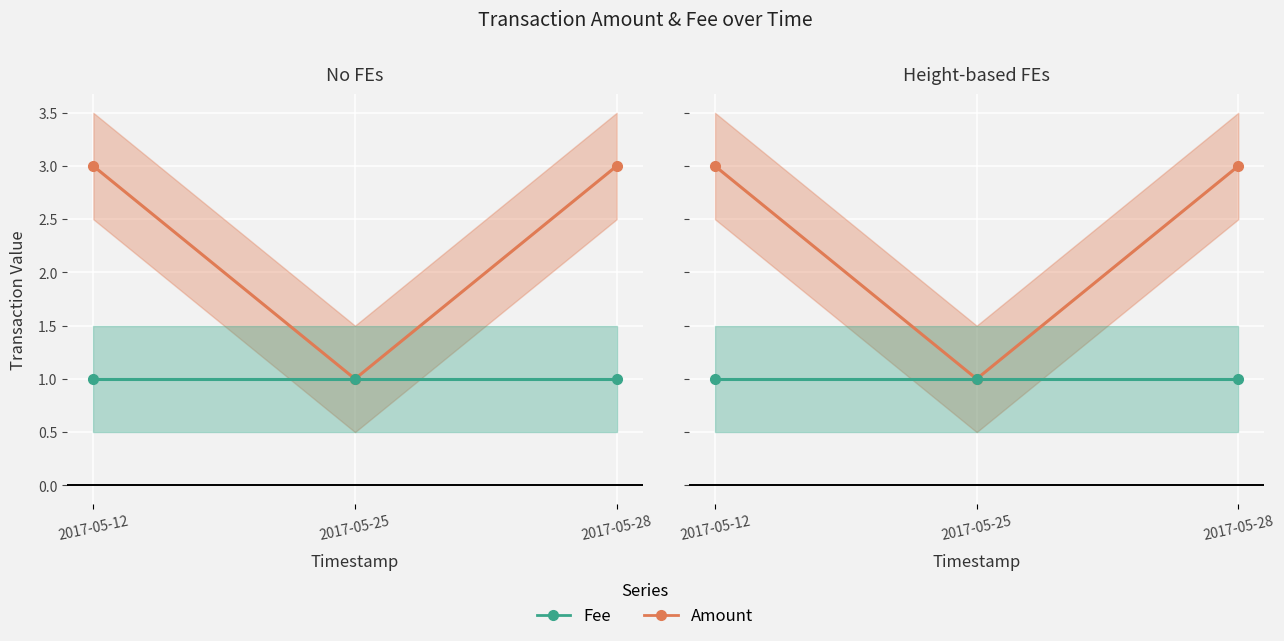

The Amount series shows 1 at 2017-05-25. True or false?

True